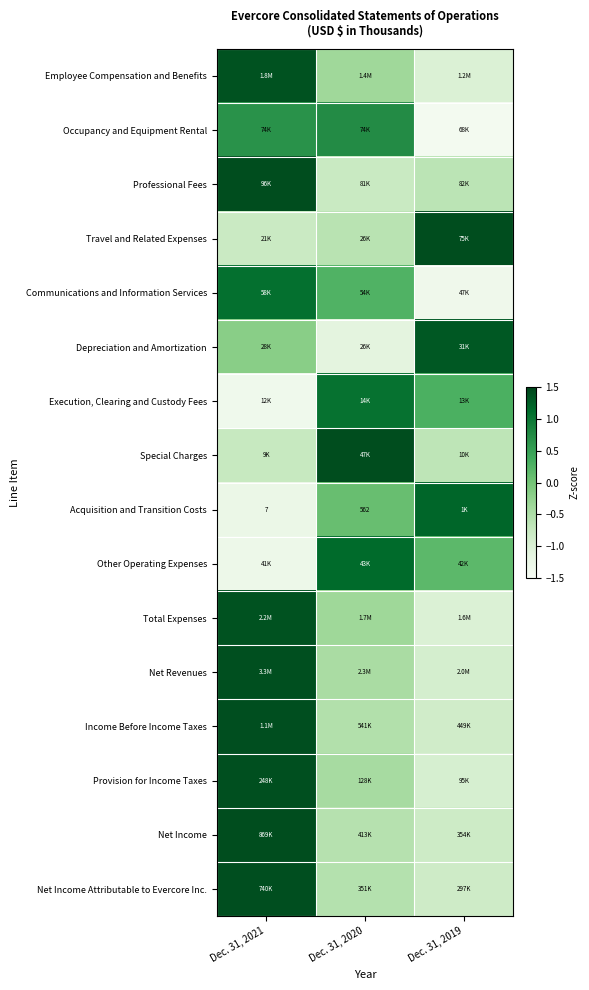

What is the total value across all series at Dec. 31, 2021?

7.2